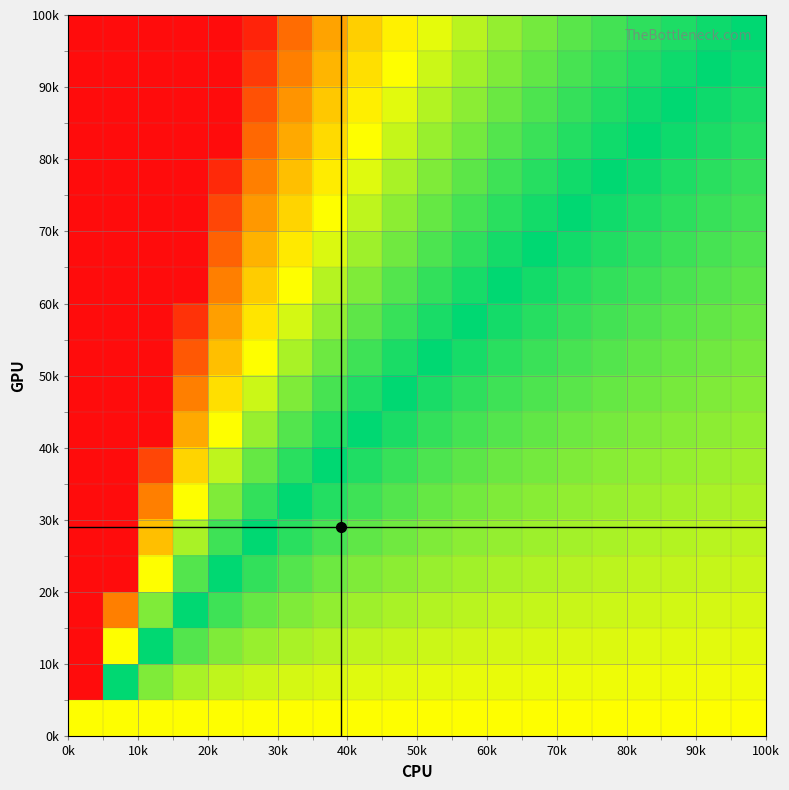

How many data points does each series have?

20